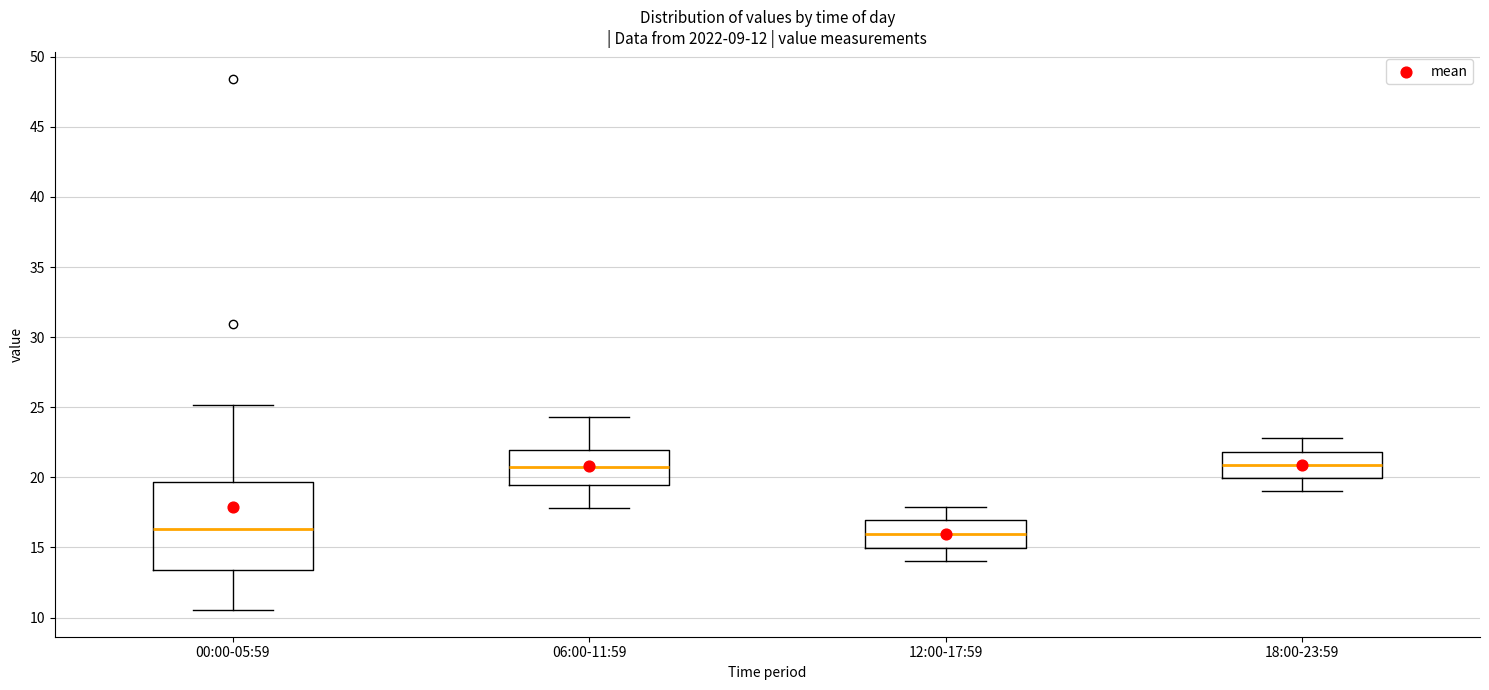

Which box is the tallest, from its lower edge to its upper edge?

00:00-05:59